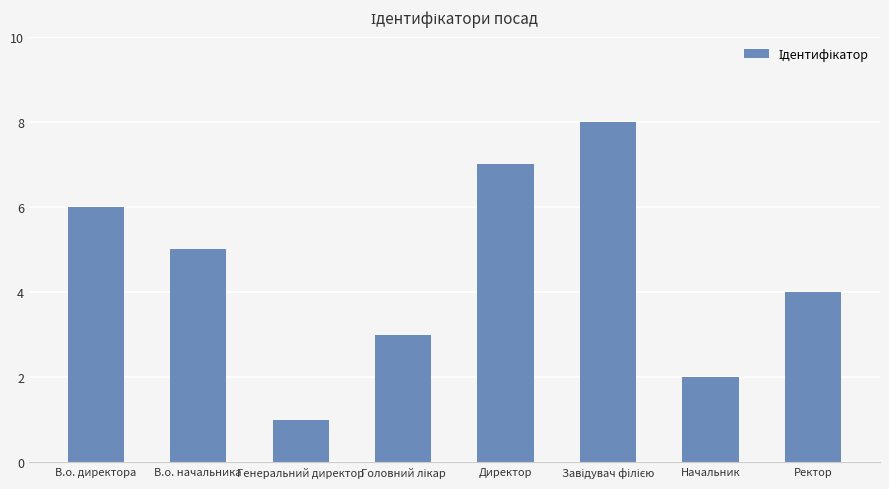

At which label does the data first exceed 5?

В.о. директора